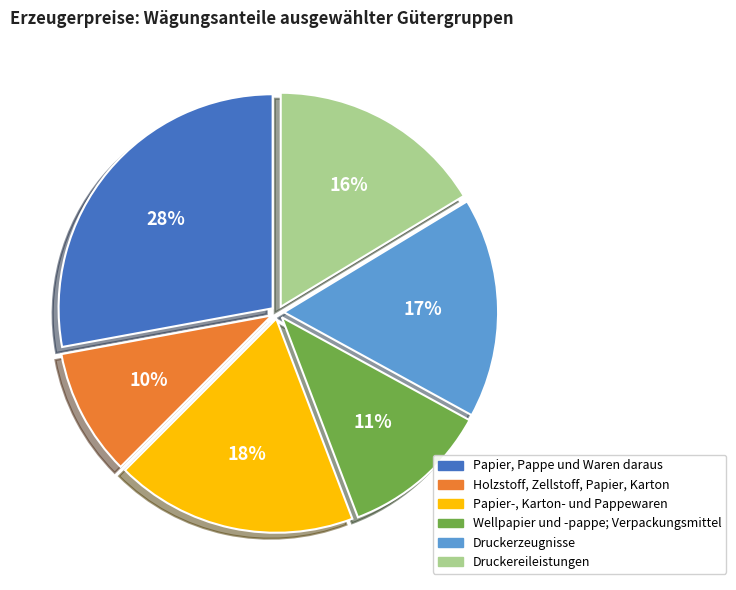

Combined, do Papier-, Karton- und Pappewaren and Druckerzeugnisse account for over 50%?

No